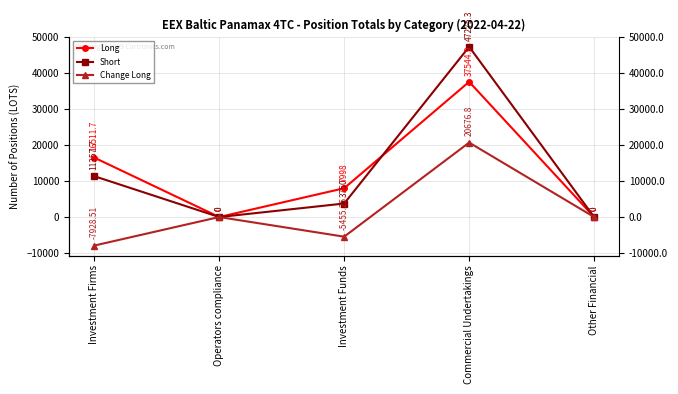

After their last crossing, which series has the higher values: Long or Short?

Short